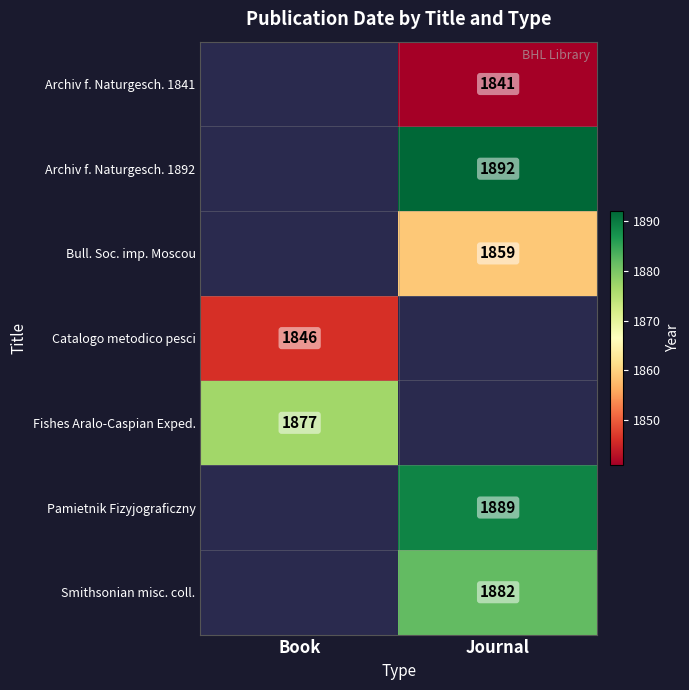

The Bull. Soc. imp. Moscou series shows 600 at Journal. True or false?

False